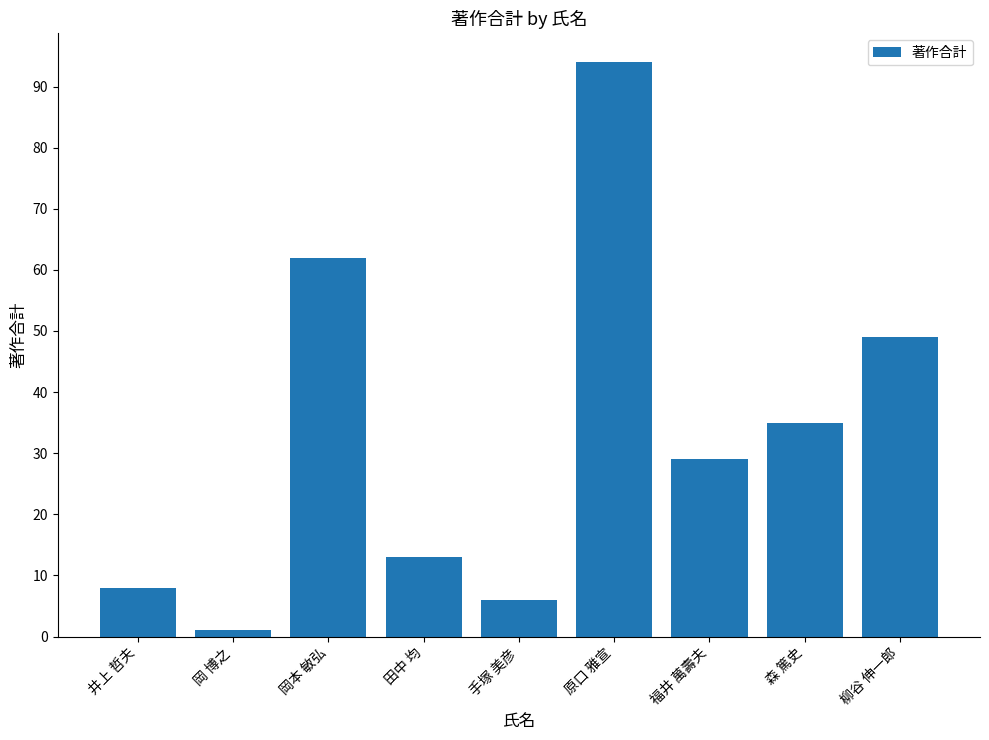

Which has a higher value, 柳谷 伸一郎 or 岡本 敏弘?

岡本 敏弘